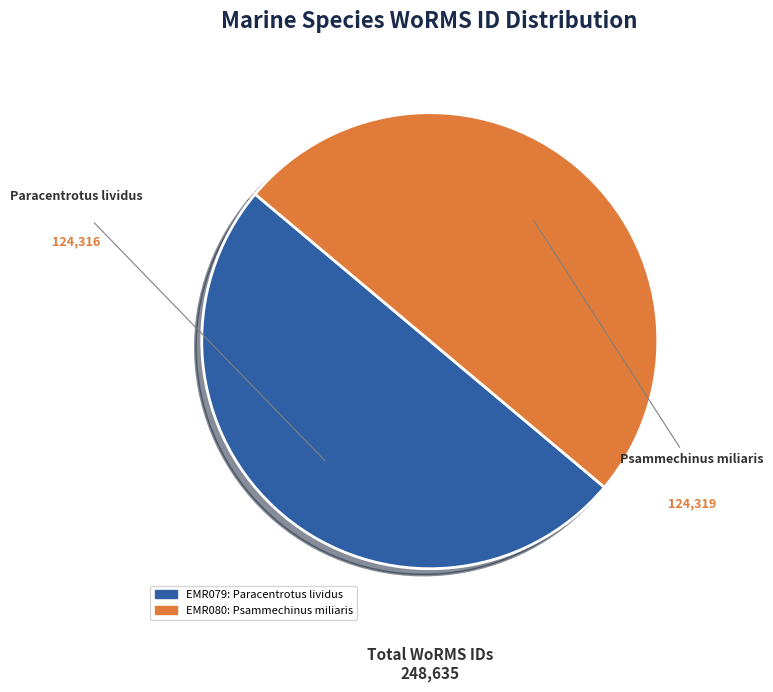

The Psammechinus miliaris slice represents 50% of the pie. True or false?

True